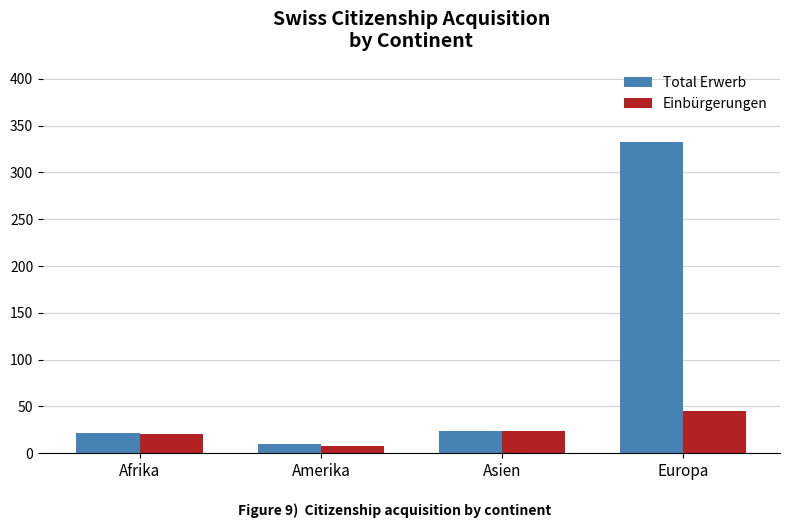

Are the bars horizontal?

No